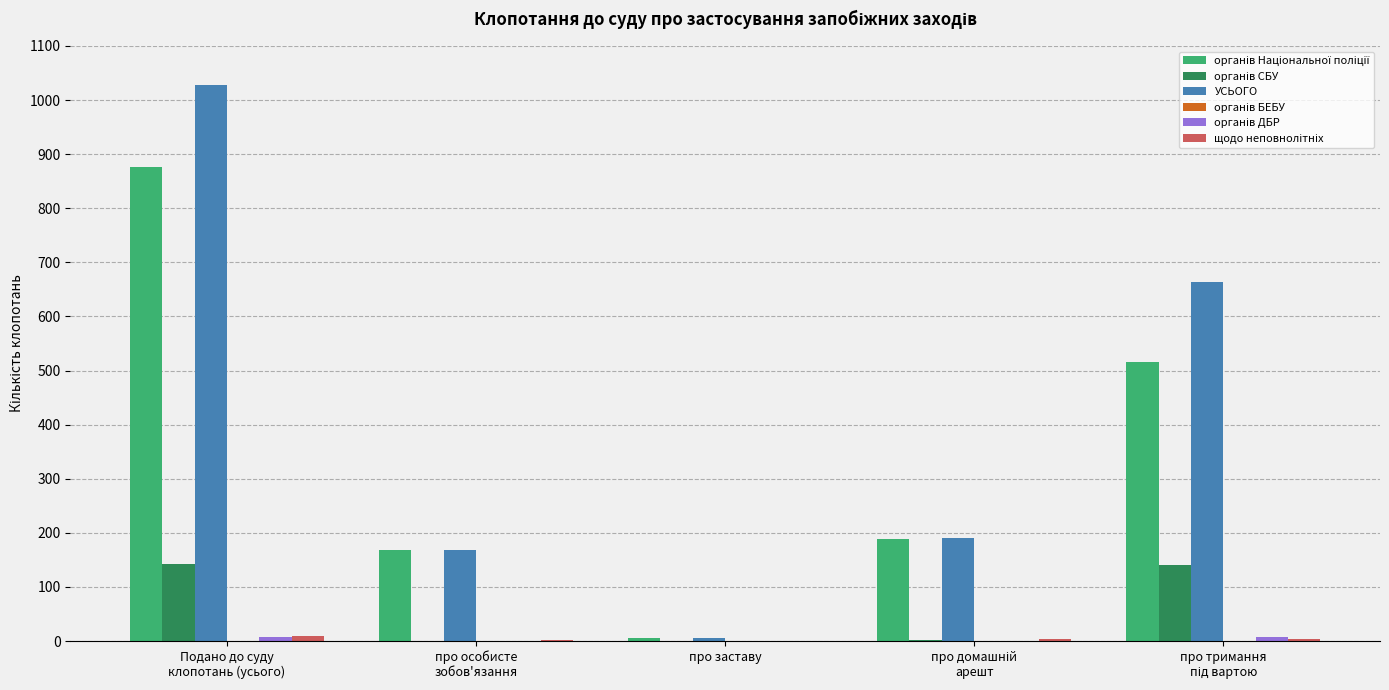

What is the maximum value for УСЬОГО?

1028